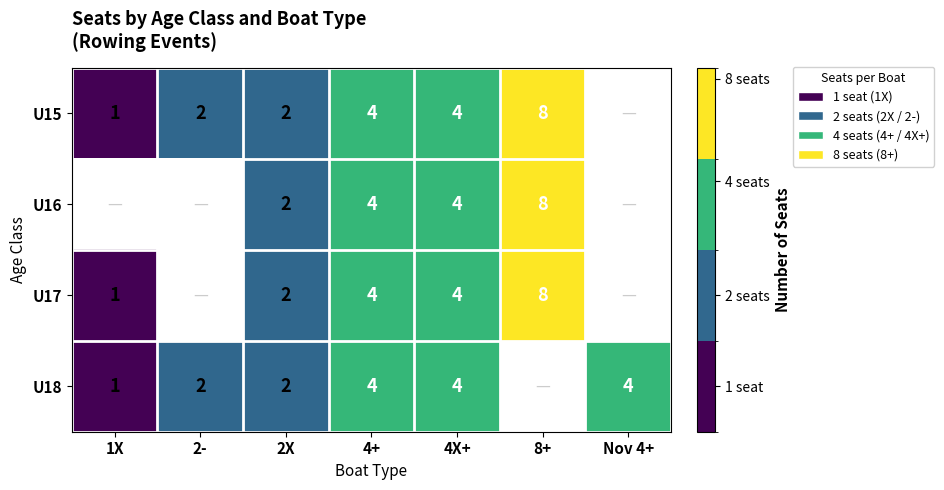

Count the number of data series in this chart.

4